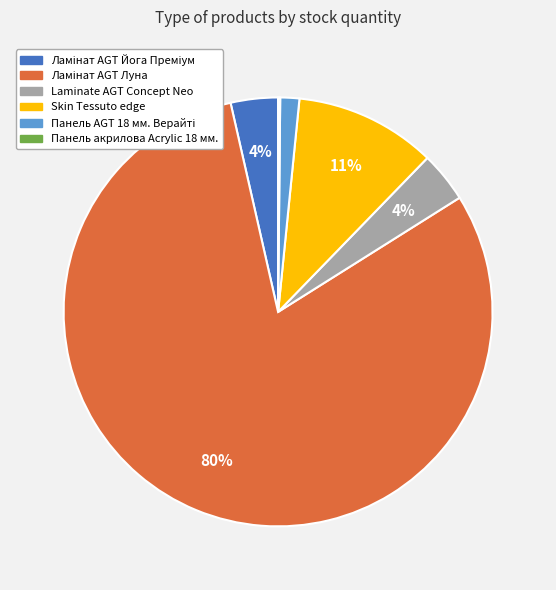

To the nearest percent, what is the difference between the largest and smallest slice percentages?

80%